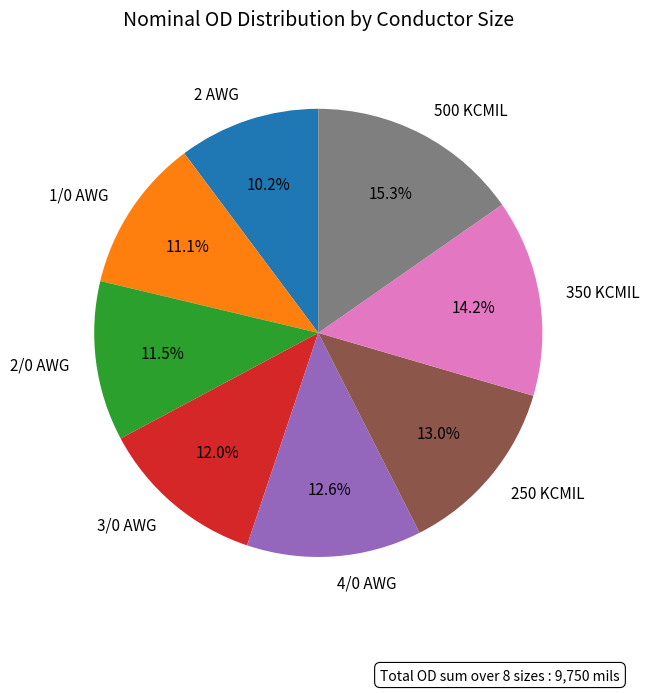

What percentage do 2 AWG and 350 KCMIL together represent?

24.4%